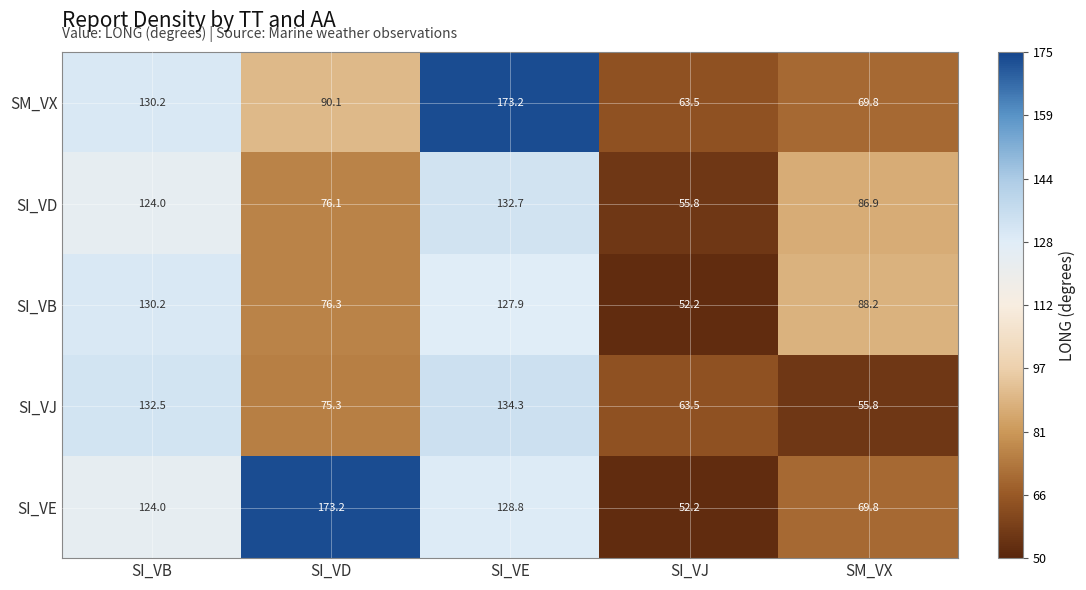

Reading left to right, what are all the values shown in this chart?

SM_VX: SI_VB=130.2	SI_VD=90.1	SI_VE=173.2	SI_VJ=63.5	SM_VX=69.8
SI_VD: SI_VB=124.0	SI_VD=76.1	SI_VE=132.7	SI_VJ=55.8	SM_VX=86.9
SI_VB: SI_VB=130.2	SI_VD=76.3	SI_VE=127.9	SI_VJ=52.2	SM_VX=88.2
SI_VJ: SI_VB=132.5	SI_VD=75.3	SI_VE=134.3	SI_VJ=63.5	SM_VX=55.8
SI_VE: SI_VB=124.0	SI_VD=173.2	SI_VE=128.8	SI_VJ=52.2	SM_VX=69.8